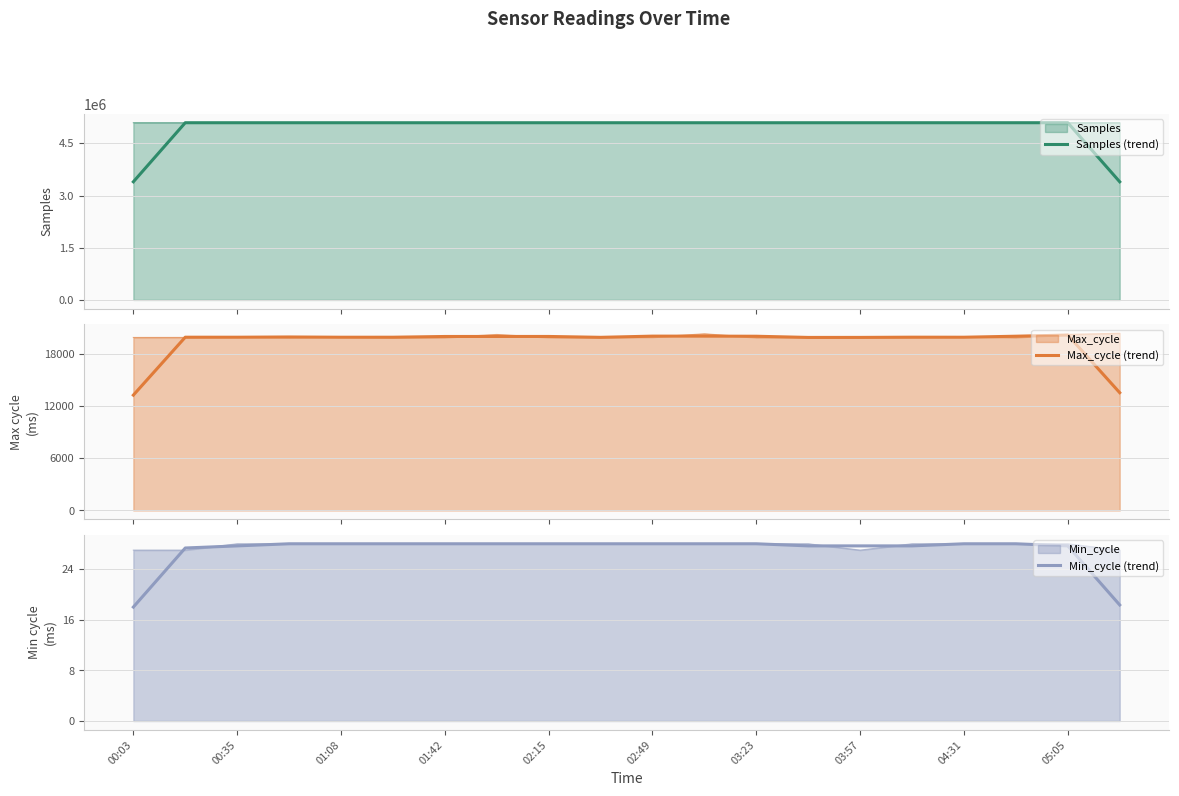

What is the difference between the maximum and minimum values in the Samples (trend) series?

1697087.3